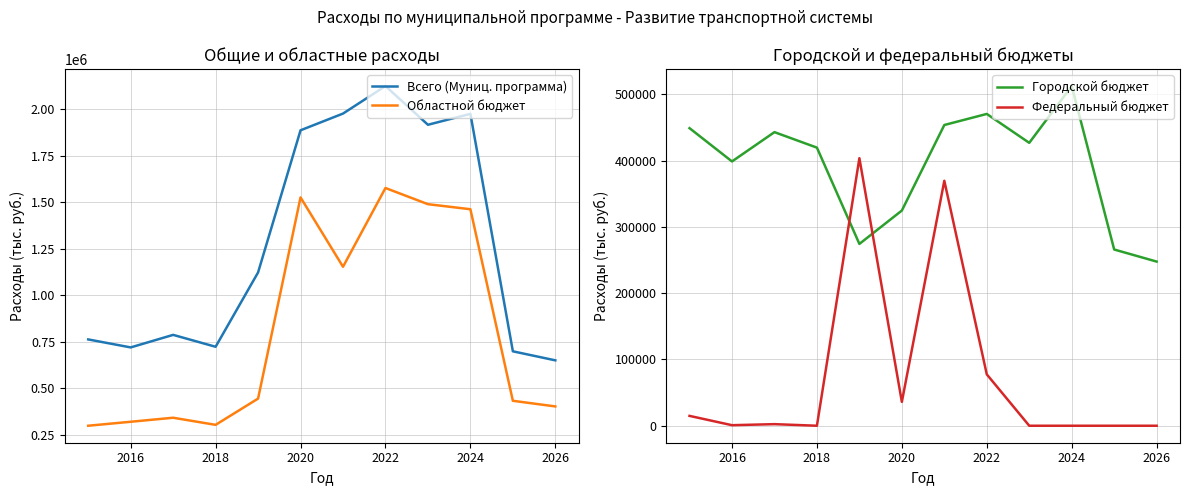

Reading left to right, extract all data points from this chart.

Всего (Муниц. программа): 763177.3	720249.8	787661.3	723709.7	1123197.0	1887122.1	1976958.4	2124881.5	1916830.8	1975381.9	699297.3	650752.9
Областной бюджет: 299339.3	320678.9	342311.0	304123.2	445203.0	1526457.8	1153669.2	1576946.5	1490013.2	1462887.1	433416.0	403087.8
Городской бюджет: 448965.4	398752.6	442956.0	419586.5	274327.0	324664.3	453721.3	470435.0	426817.6	512494.8	265881.3	247665.1
Федеральный бюджет: 14872.6	818.3	2394.3	0.0	403667.0	36000.0	369567.9	77500.0	0.0	0.0	0.0	0.0